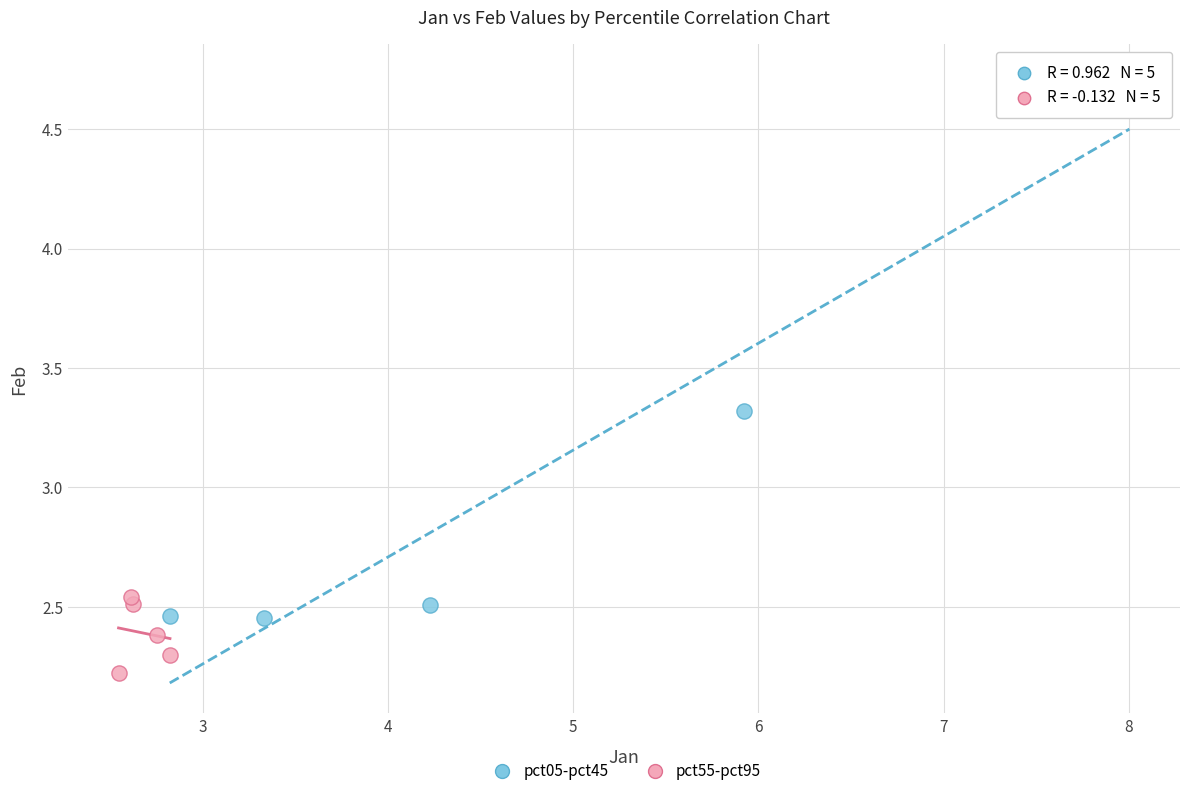

What are all the series names shown in the legend?

pct05-pct45, pct55-pct95